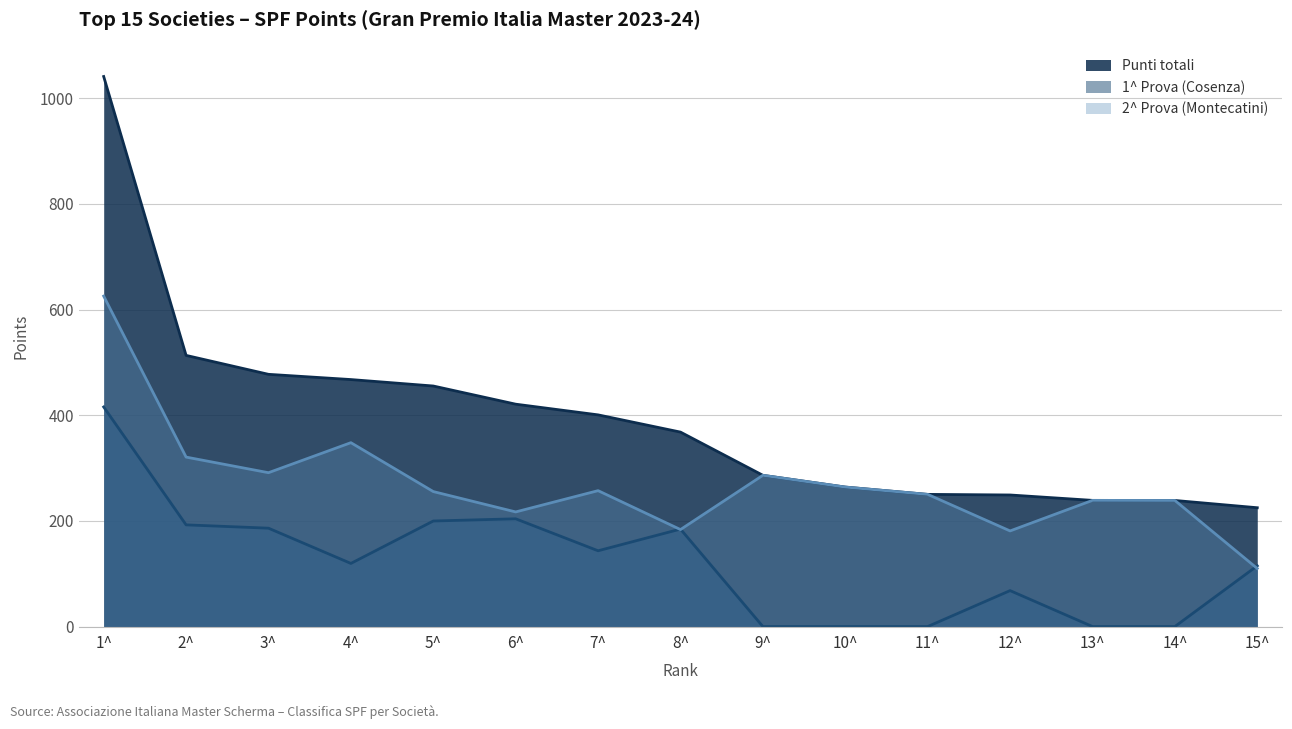

What is the label of the 7th point from the left?

7^